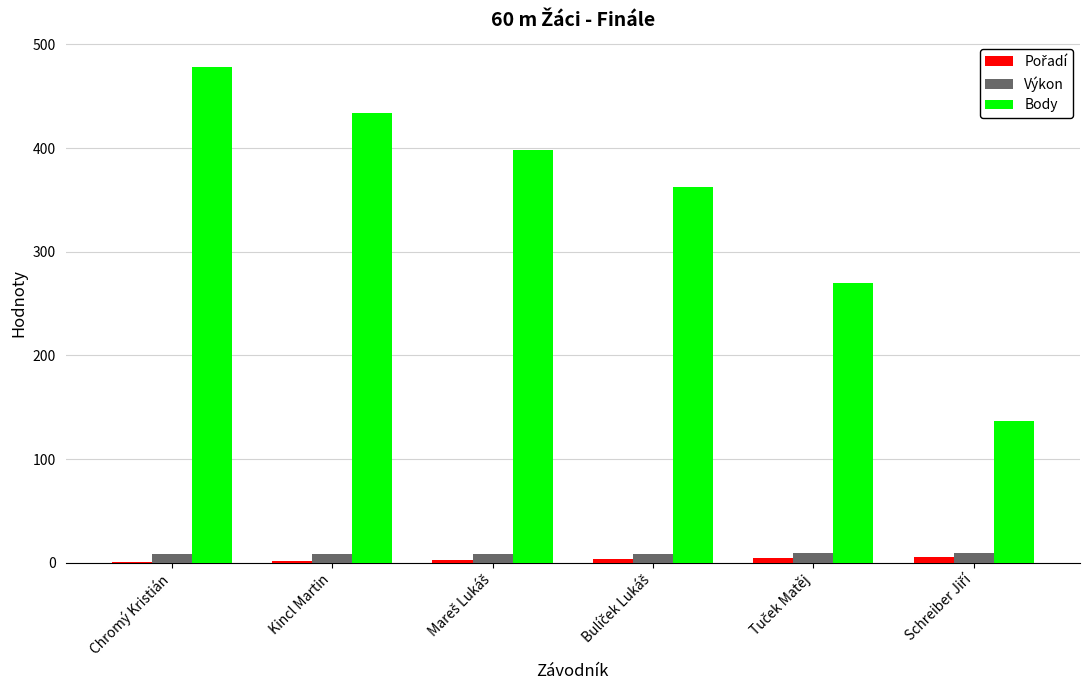

True or false: Body has a value of 434.0 at Kincl Martin.

True